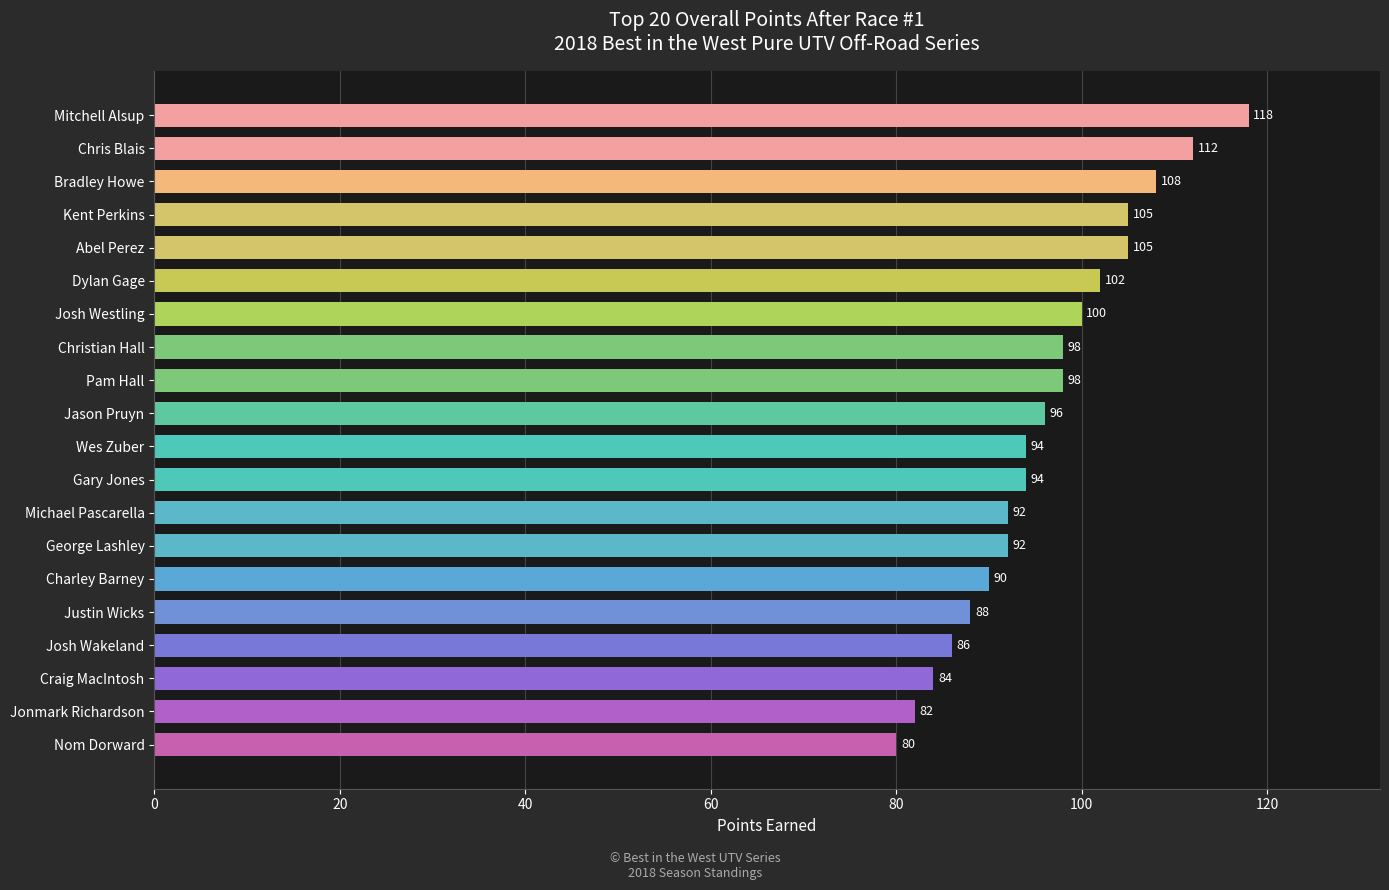

What is the difference between the maximum and minimum values?

38